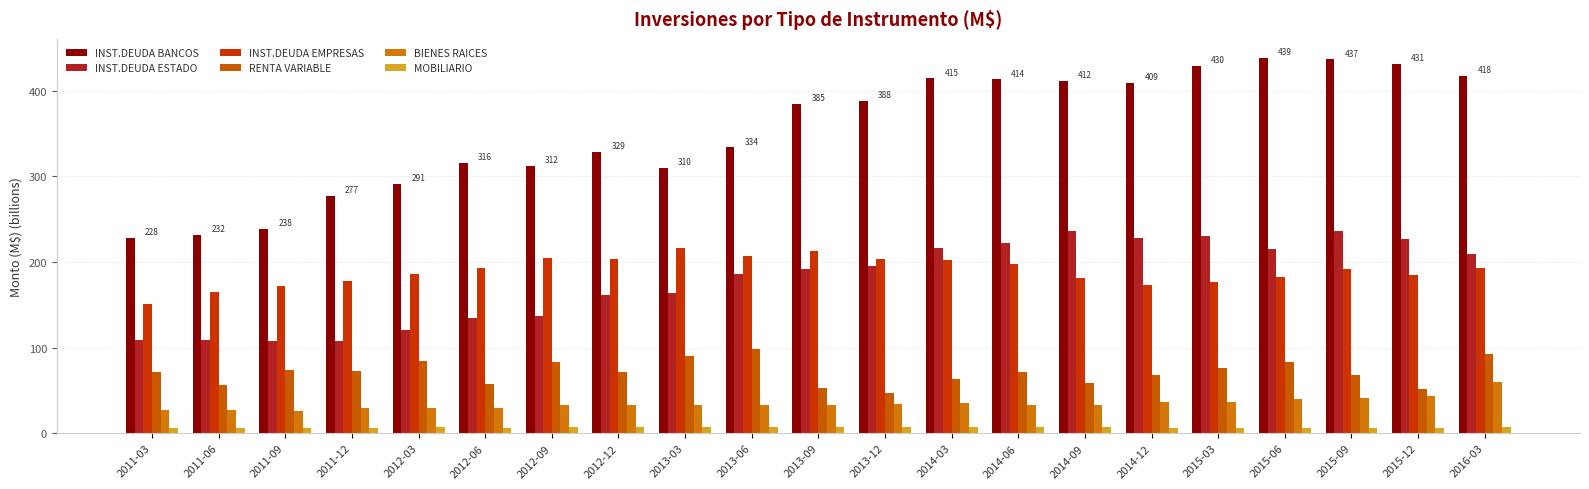

Reading left to right, list all the values displayed in this chart.

INST.DEUDA BANCOS: 2011-03=227.9	2011-06=231.7	2011-09=238.5	2011-12=277.0	2012-03=291.2	2012-06=315.7	2012-09=312.2	2012-12=328.6	2013-03=309.9	2013-06=333.8	2013-09=384.5	2013-12=388.1	2014-03=414.7	2014-06=413.5	2014-09=411.8	2014-12=409.0	2015-03=429.6	2015-06=438.7	2015-09=436.7	2015-12=431.2	2016-03=417.7
INST.DEUDA ESTADO: 2011-03=109.1	2011-06=108.8	2011-09=107.9	2011-12=107.9	2012-03=120.1	2012-06=134.4	2012-09=136.4	2012-12=161.3	2013-03=164.0	2013-06=185.7	2013-09=191.6	2013-12=195.6	2014-03=216.1	2014-06=222.0	2014-09=236.4	2014-12=228.5	2015-03=230.8	2015-06=215.2	2015-09=236.5	2015-12=226.5	2016-03=208.9
INST.DEUDA EMPRESAS: 2011-03=151.2	2011-06=164.9	2011-09=172.3	2011-12=177.3	2012-03=186.3	2012-06=193.5	2012-09=204.7	2012-12=203.2	2013-03=215.9	2013-06=206.8	2013-09=212.4	2013-12=203.2	2014-03=202.7	2014-06=198.2	2014-09=181.7	2014-12=173.5	2015-03=176.3	2015-06=182.7	2015-09=192.2	2015-12=185.3	2016-03=193.2
RENTA VARIABLE: 2011-03=72.0	2011-06=56.4	2011-09=74.1	2011-12=72.3	2012-03=84.4	2012-06=57.3	2012-09=83.6	2012-12=71.4	2013-03=90.8	2013-06=98.9	2013-09=53.0	2013-12=47.3	2014-03=63.3	2014-06=71.1	2014-09=58.9	2014-12=68.4	2015-03=76.0	2015-06=83.1	2015-09=67.7	2015-12=52.2	2016-03=93.0
BIENES RAICES: 2011-03=26.6	2011-06=26.9	2011-09=26.1	2011-12=29.2	2012-03=29.3	2012-06=29.7	2012-09=32.9	2012-12=33.1	2013-03=33.0	2013-06=32.8	2013-09=33.2	2013-12=34.5	2014-03=34.9	2014-06=33.4	2014-09=33.1	2014-12=36.8	2015-03=37.0	2015-06=39.5	2015-09=41.6	2015-12=43.3	2016-03=59.5
MOBILIARIO: 2011-03=6.4	2011-06=6.5	2011-09=6.6	2011-12=6.6	2012-03=6.7	2012-06=6.5	2012-09=7.1	2012-12=7.3	2013-03=7.4	2013-06=7.2	2013-09=7.4	2013-12=7.5	2014-03=7.3	2014-06=7.2	2014-09=7.1	2014-12=6.6	2015-03=6.3	2015-06=6.2	2015-09=6.3	2015-12=6.3	2016-03=7.4